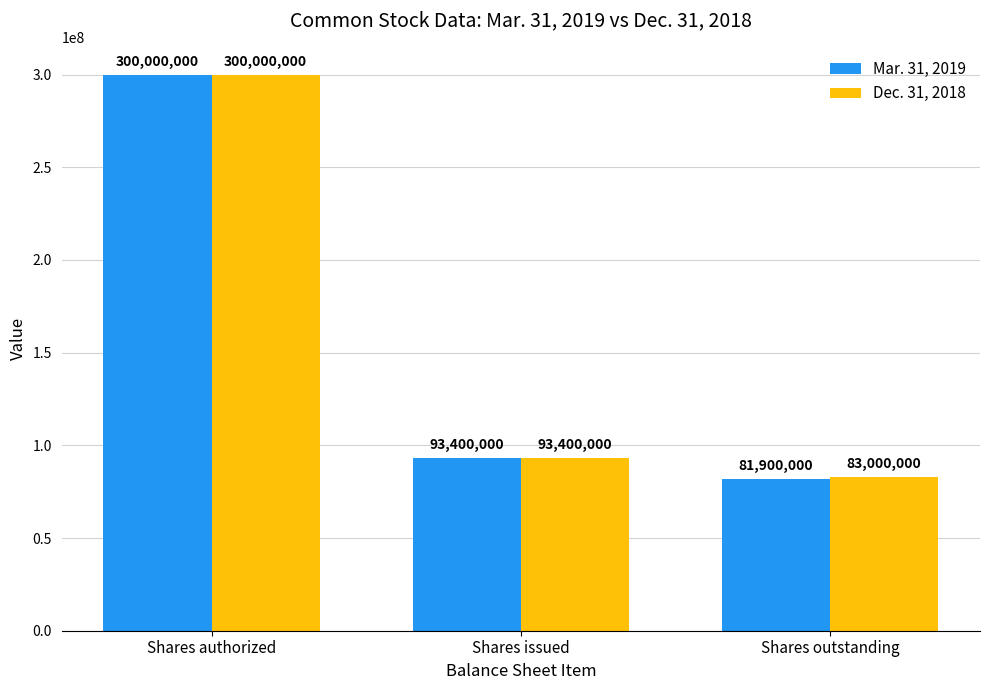

What position from the right is Shares issued?

2